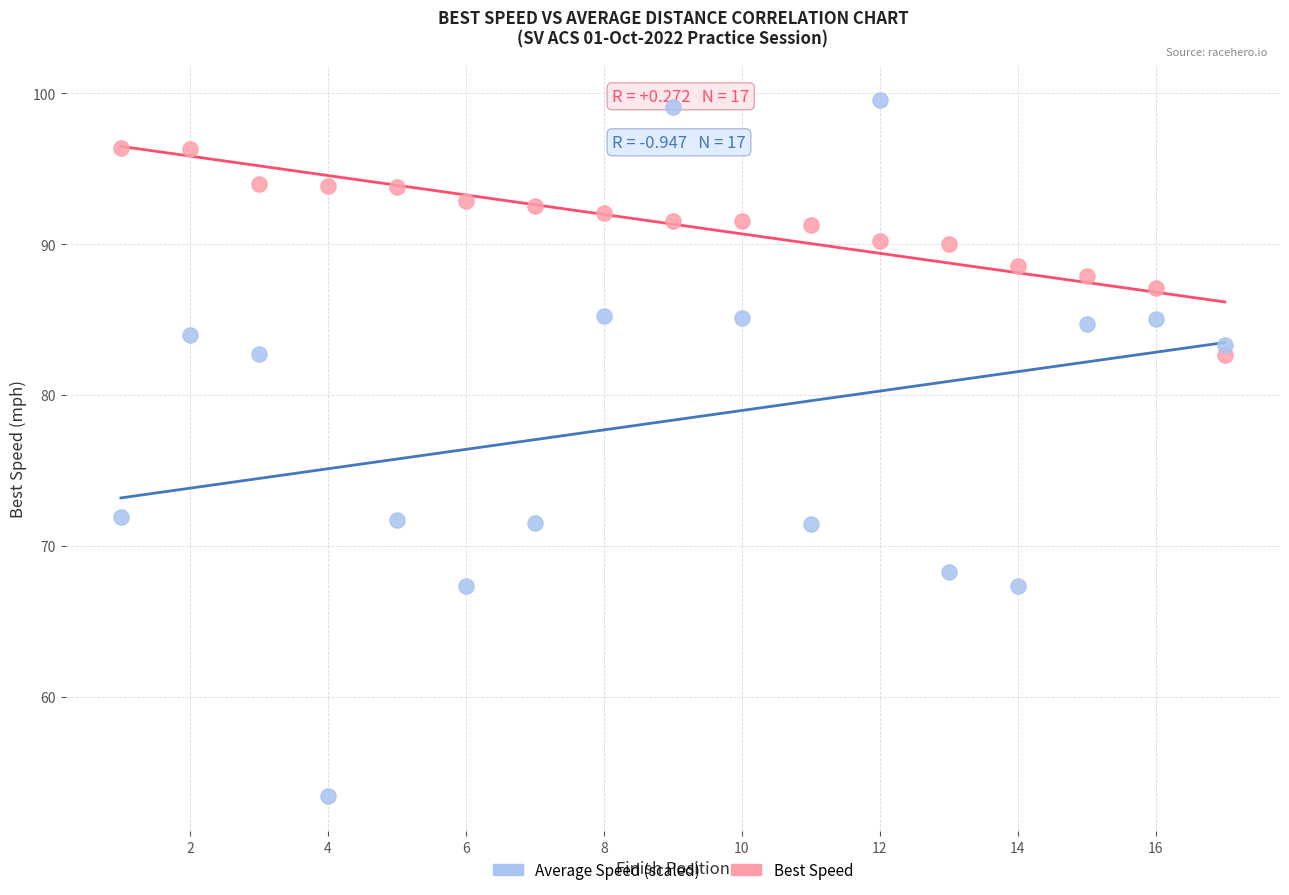

Across all data points, what is the range of Y values (max minus min)?

46.2